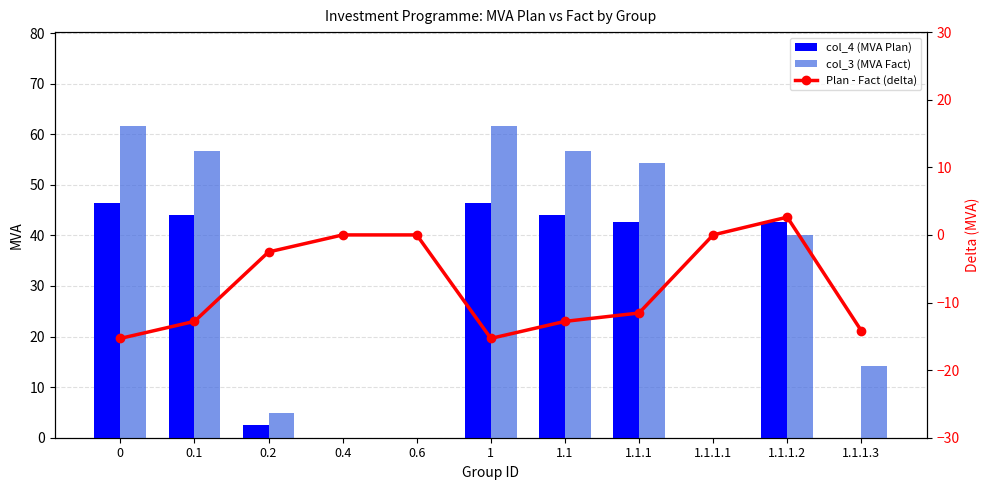

Are the bars horizontal?

No